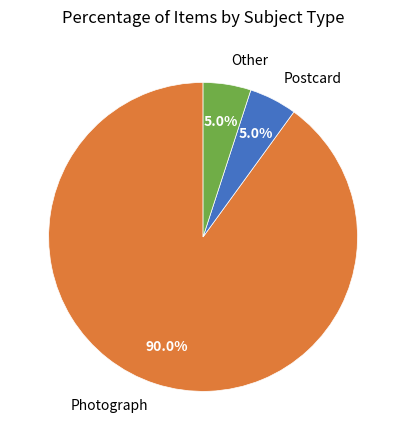

Which category has the biggest portion of the pie?

Photograph